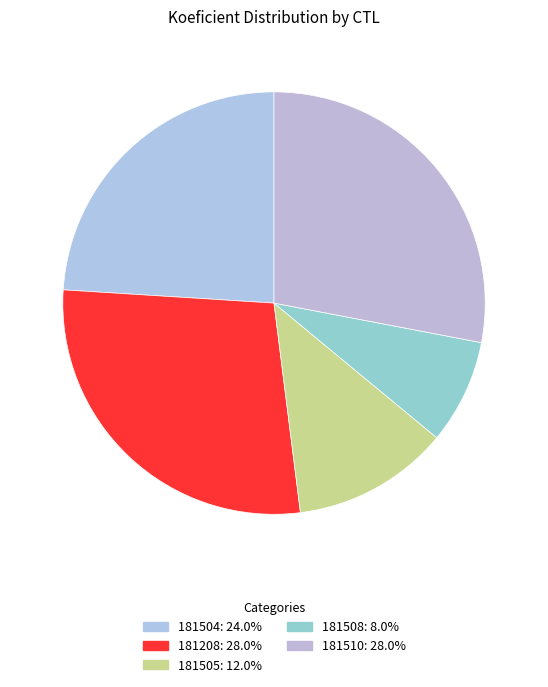

The 181505 slice represents 2% of the pie. True or false?

False